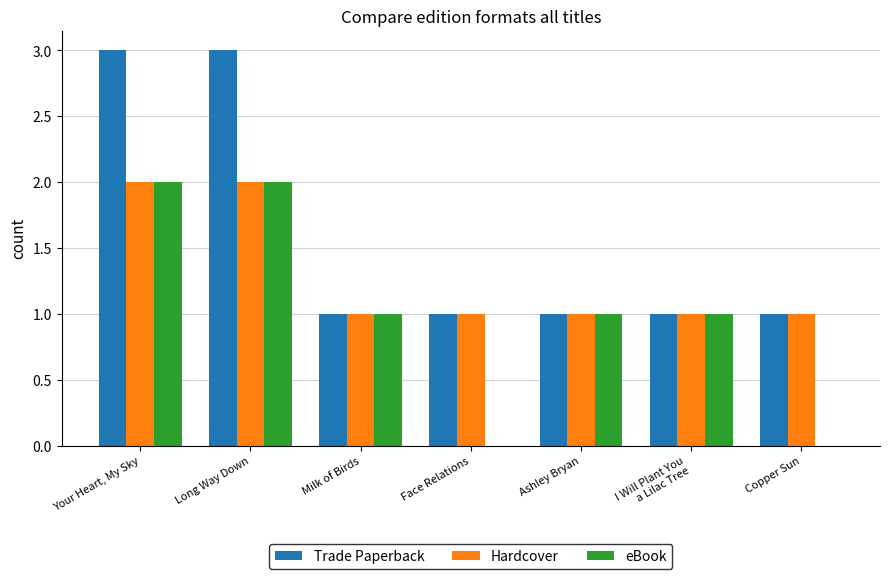

What is the total value across all series at Your Heart, My Sky?

7